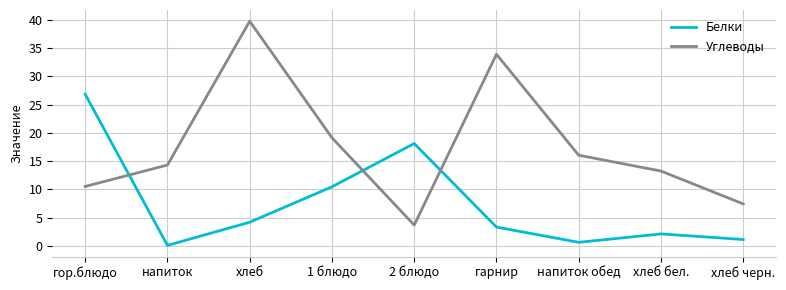

Which series ends up on top after the final intersection of Углеводы and Белки?

Углеводы